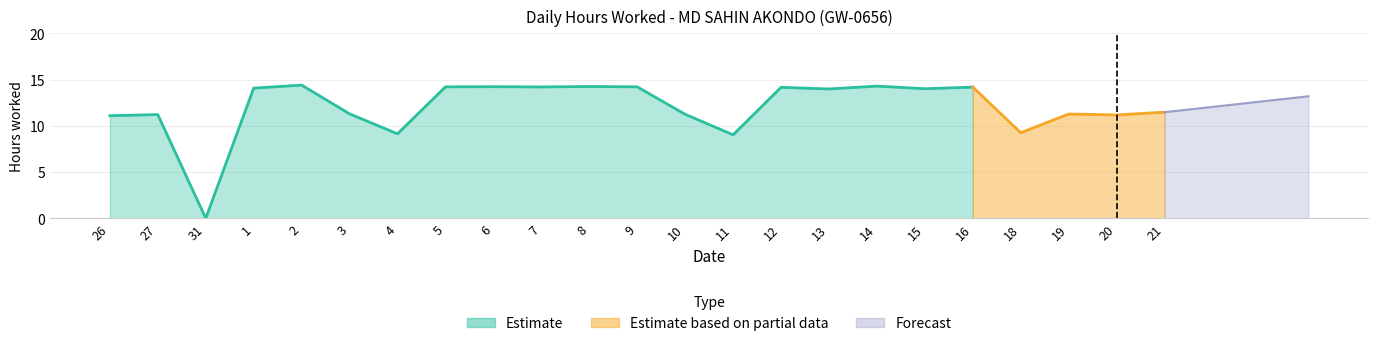

True or false: Break Total and Low (hours worked) intersect in this chart.

False